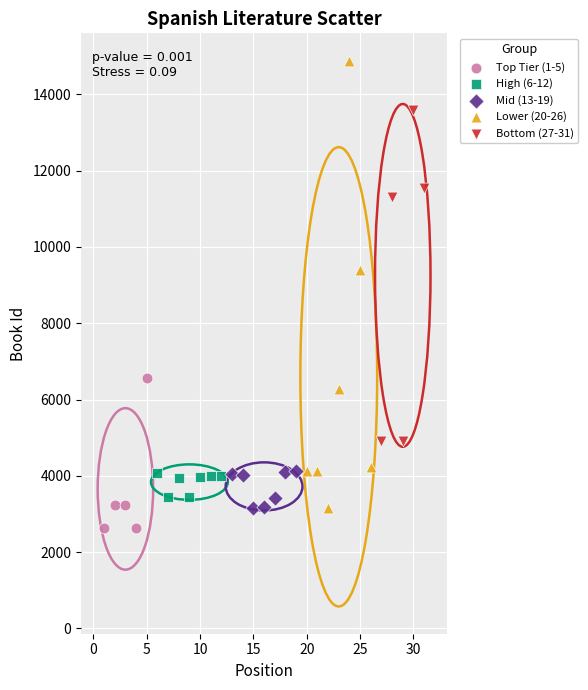

Which series has the largest Y range (max minus min)?

Lower (20-26)